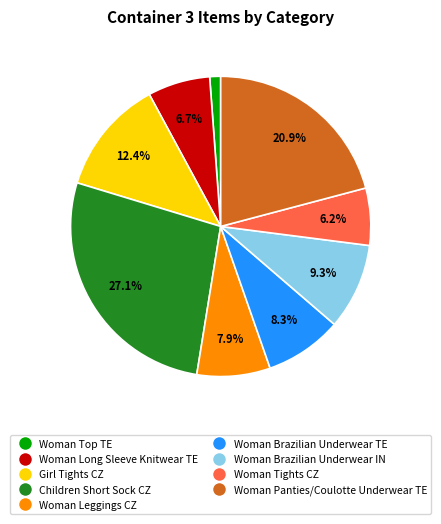

Count the number of slices in the pie.

9